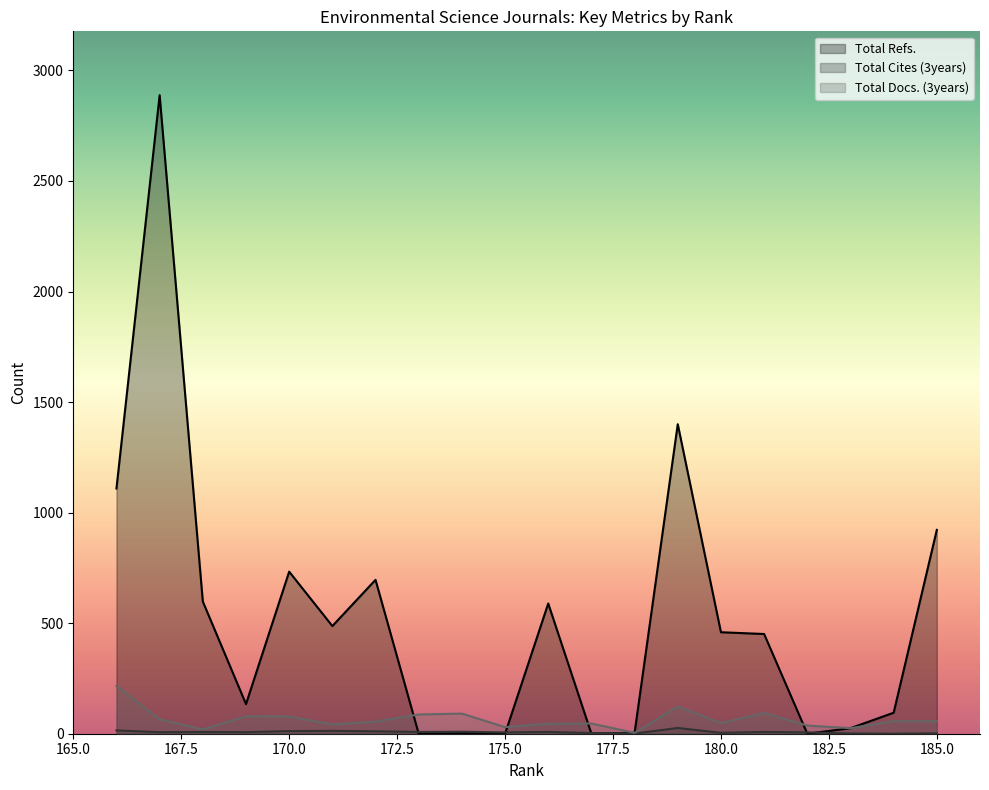

At which label is Total Refs. closest to 1444?

179